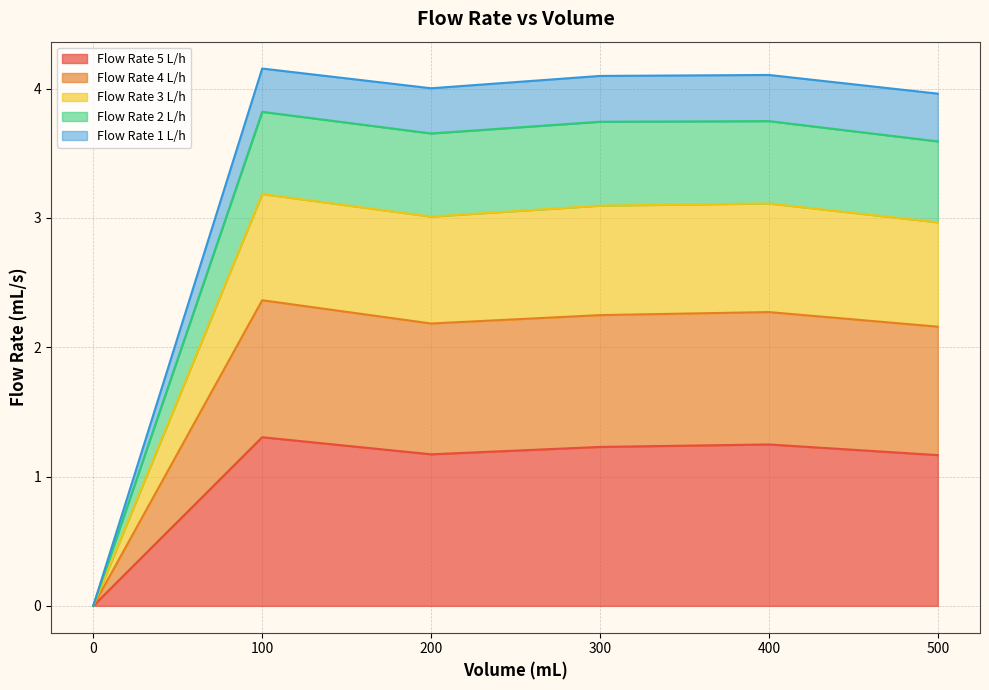

True or false: Flow Rate 1 L/h and Flow Rate 2 L/h intersect in this chart.

False